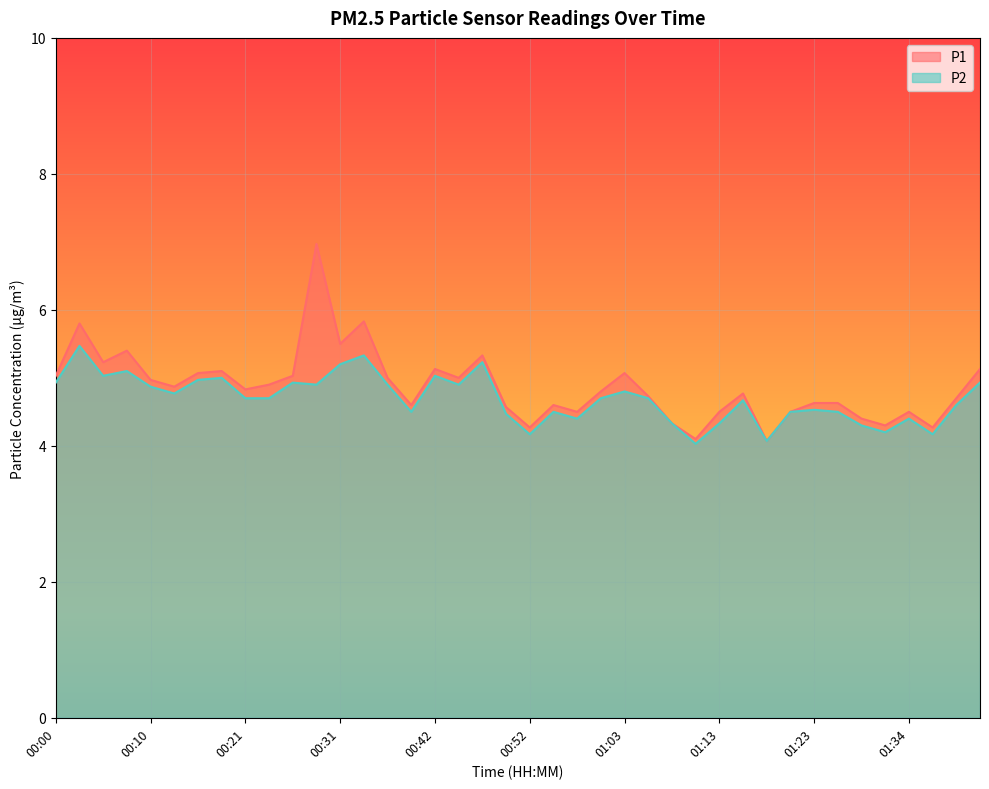

In P1, how many points are higher than both neighbors (excluding endpoints)?

11